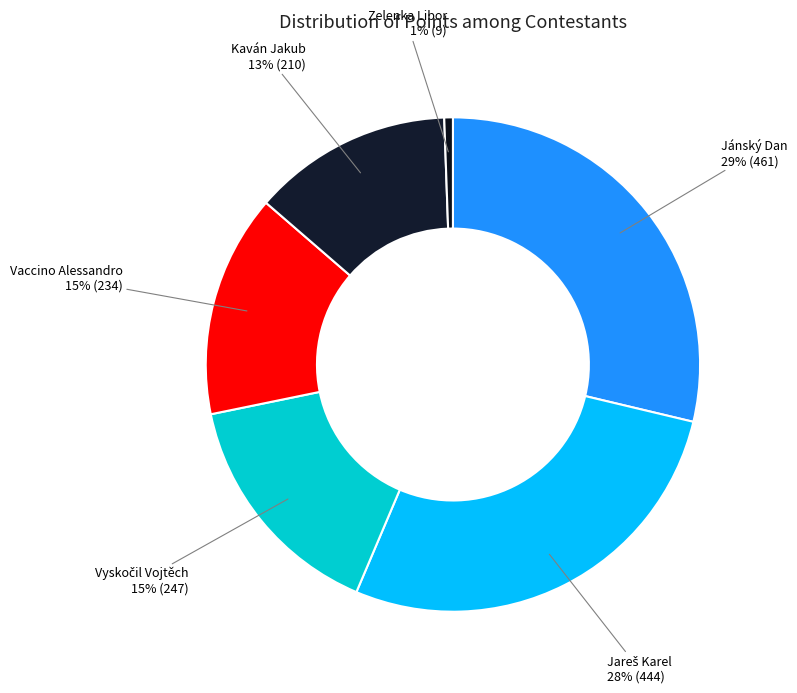

True or false: Zelenka Libor accounts for 11% of the total.

False